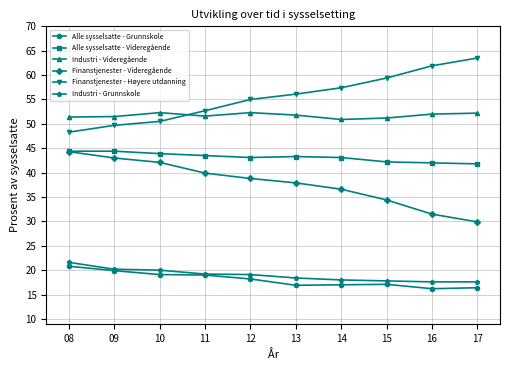

What is the difference between the maximum and minimum values in the Industri - Videregående series?

1.4